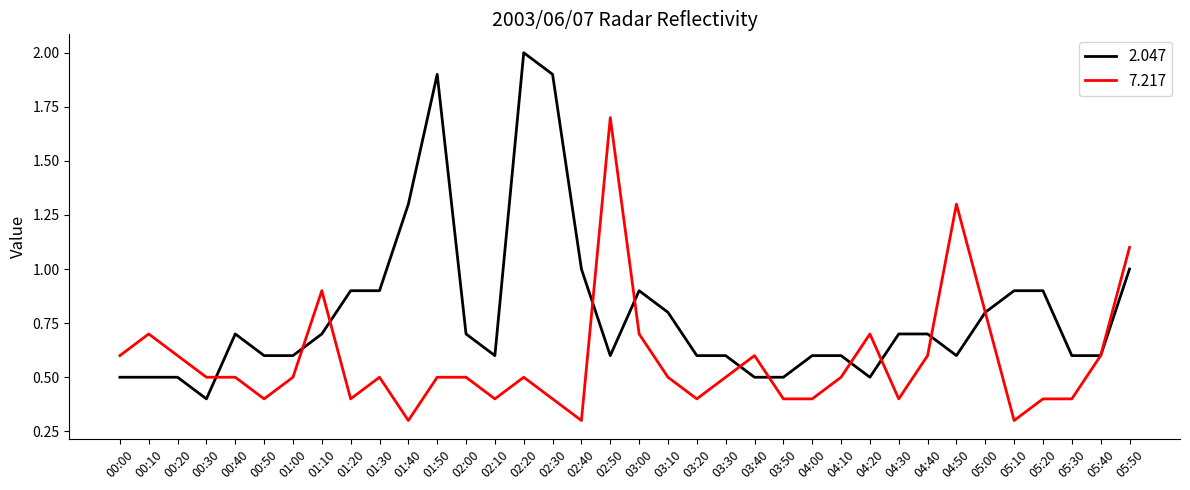

True or false: 7.217 has a value of 0.4 at 02:10.

True